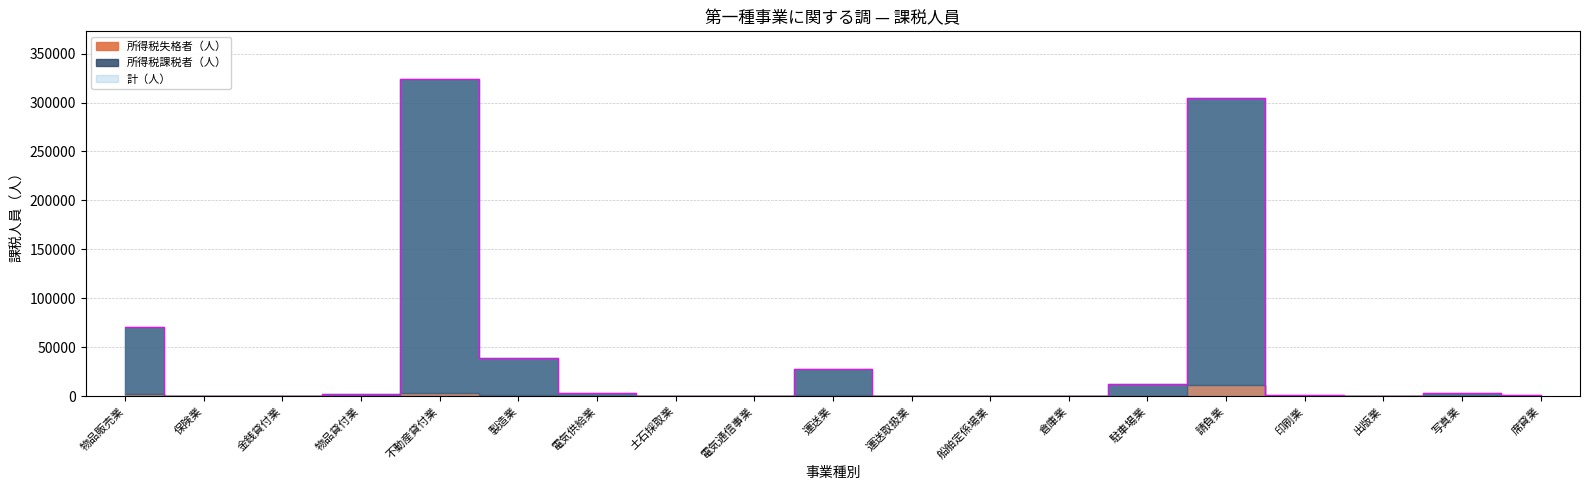

What is the average value of the 所得税課税者（人） series?

41531